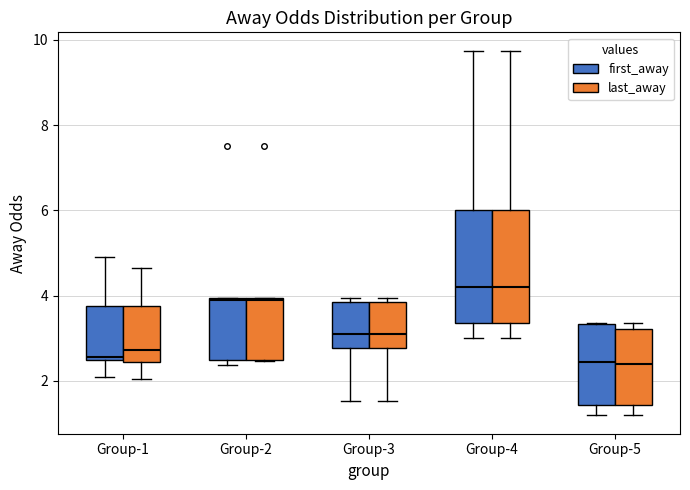

Reading left to right, read every box against the y-axis: the position of its median line, the range the box covers, and the ends of its whiskers. The values are not printed on the chart, so give them approximately, as read against the axis.

Group-1 (first_away): median 2.6 (just above the box's lower edge), box 2.6 to 3.8, whiskers 2.0 to 5.0
Group-1 (last_away): median 2.8, box 2.4 to 3.8, whiskers 2.0 to 4.6
Group-2 (first_away): median 4.0, box 2.4 to 4.0, whiskers 2.4 (just below the box's lower edge) to 4.0
Group-2 (last_away): median 4.0, box 2.4 to 4.0, whiskers 2.4 to 4.0
Group-3 (first_away): median 3.2, box 2.8 to 3.8, whiskers 1.6 to 4.0
Group-3 (last_away): median 3.2, box 2.8 to 3.8, whiskers 1.6 to 4.0
Group-4 (first_away): median 4.2, box 3.4 to 6.0, whiskers 3.0 to 9.8
Group-4 (last_away): median 4.2, box 3.4 to 6.0, whiskers 3.0 to 9.8
Group-5 (first_away): median 2.4, box 1.4 to 3.4, whiskers 1.2 to 3.4
Group-5 (last_away): median 2.4, box 1.4 to 3.2, whiskers 1.2 to 3.4